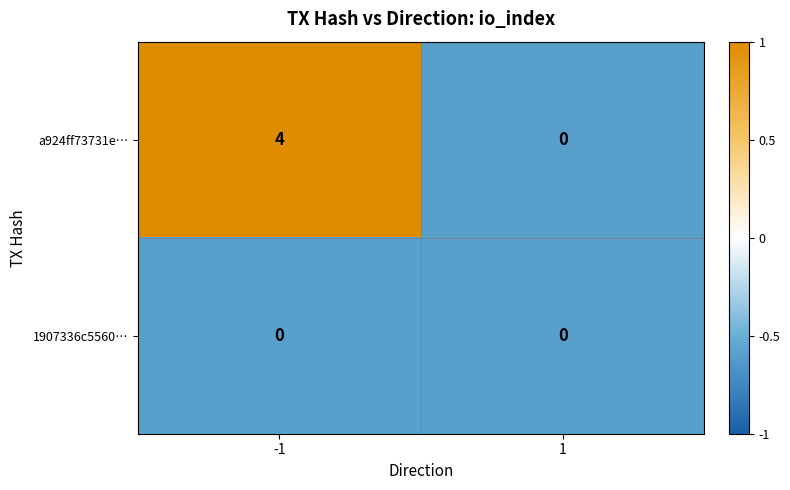

Rank the series by their average value, from lowest to highest.

1907336c5560…, a924ff73731e…